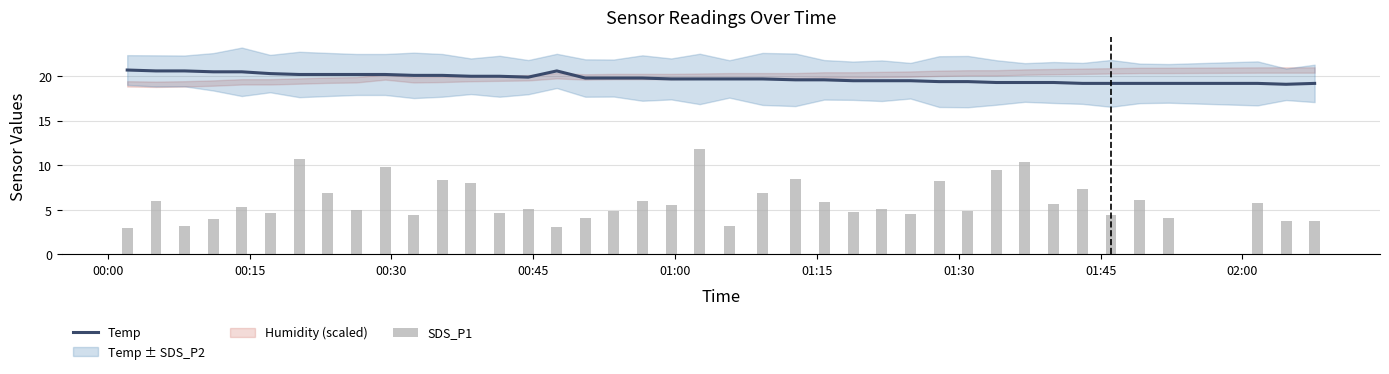

What is the minimum value for Temp?

19.1